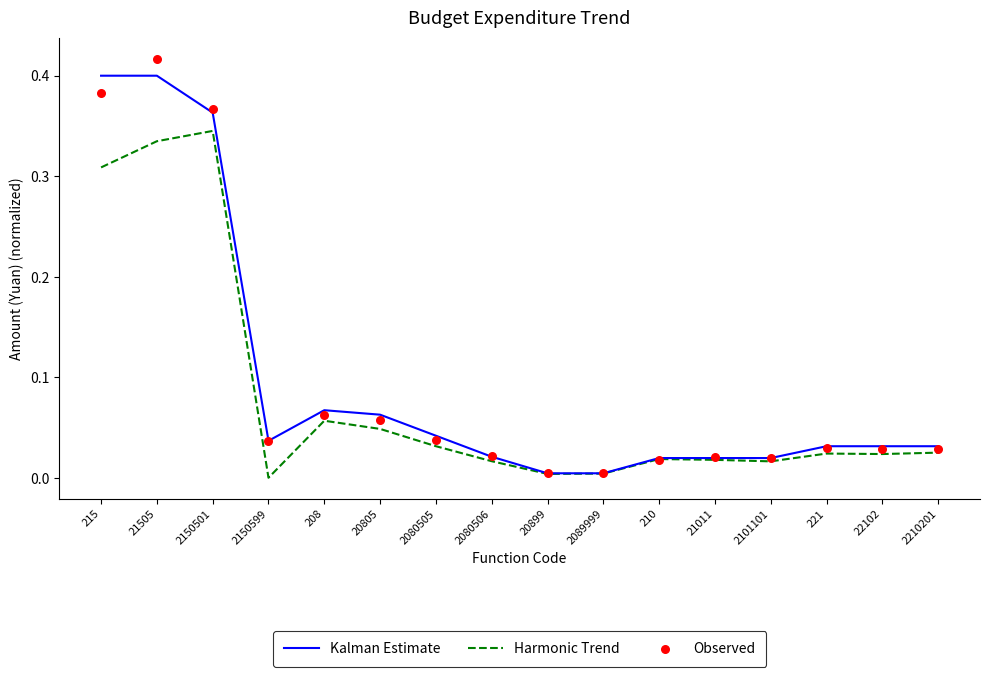

Which series has the largest total across all categories?

Kalman Estimate